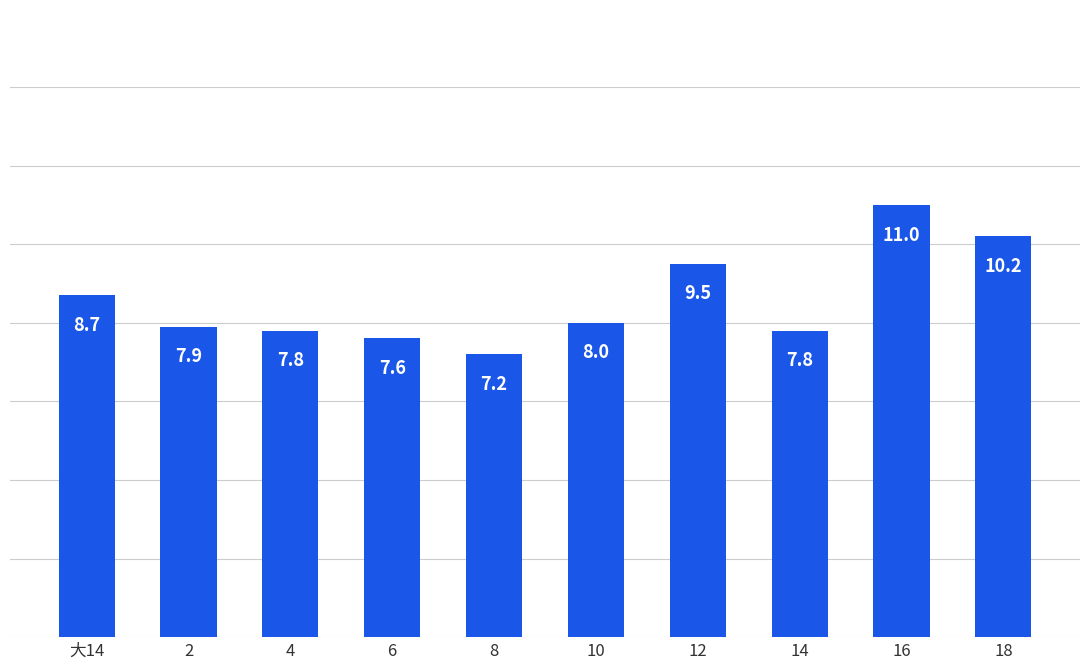

How many series are shown in this chart?

1